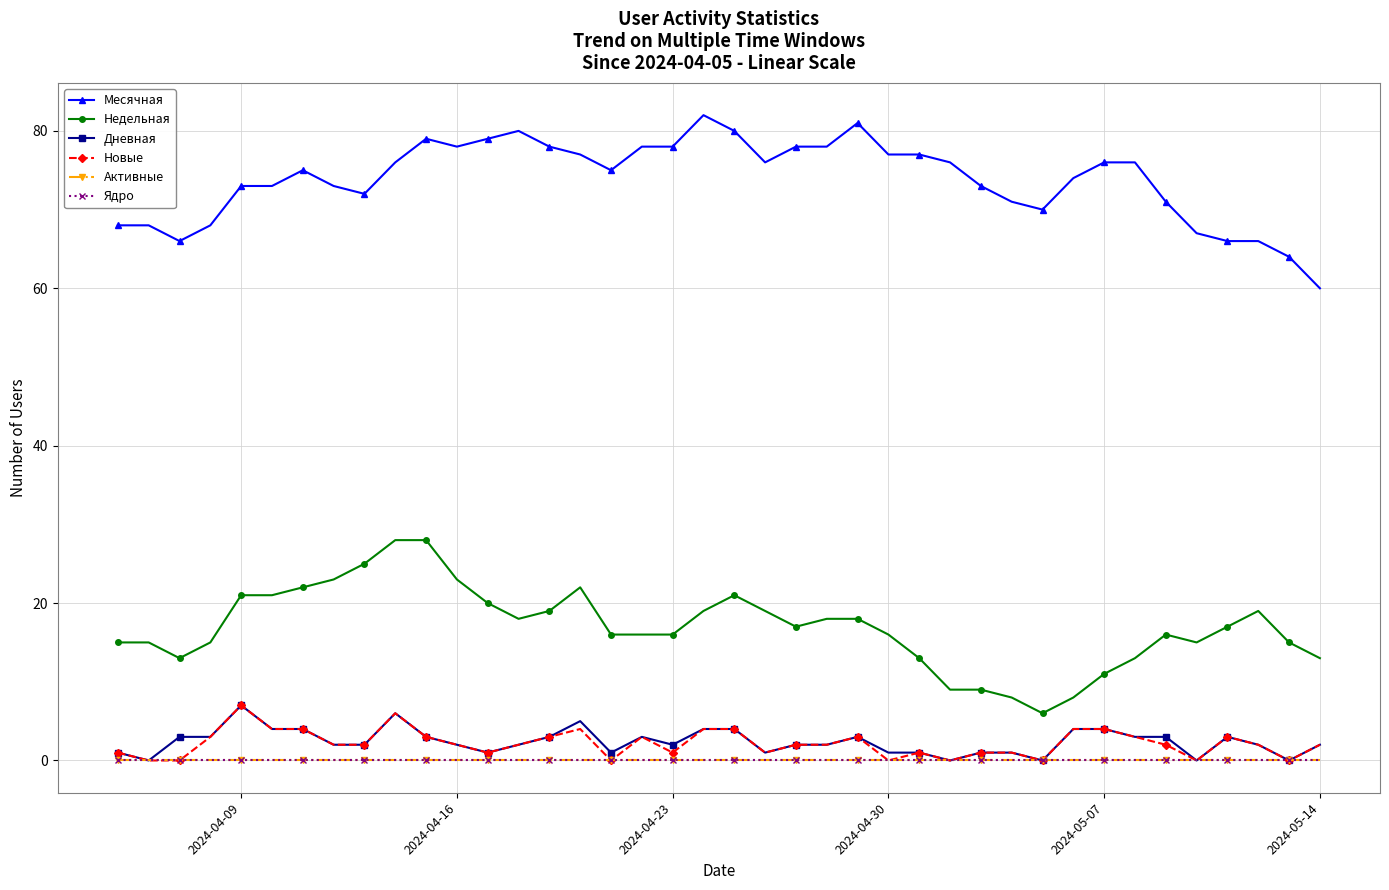

How many lines are shown in the chart?

6